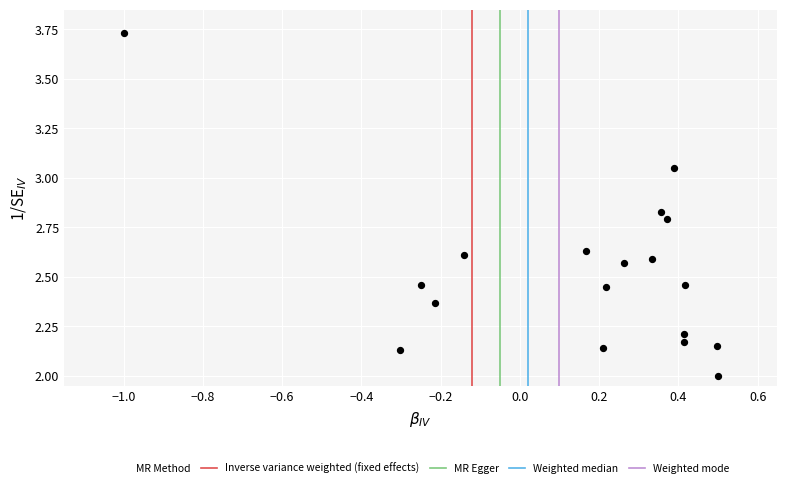

What is the range of Y values (max minus min)?

1.7